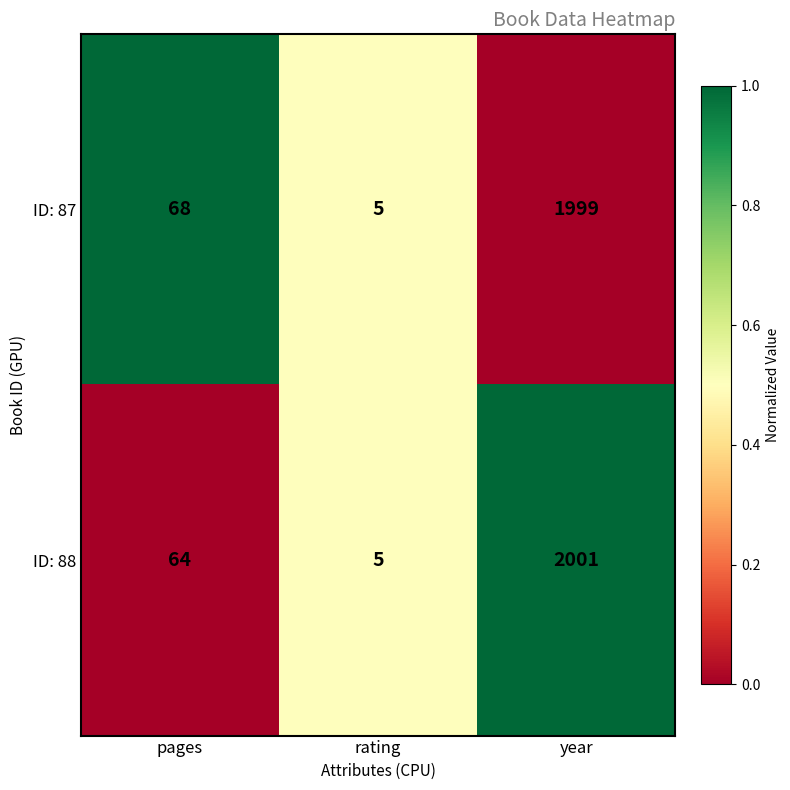

The ID: 88 series shows 579 at year. True or false?

False